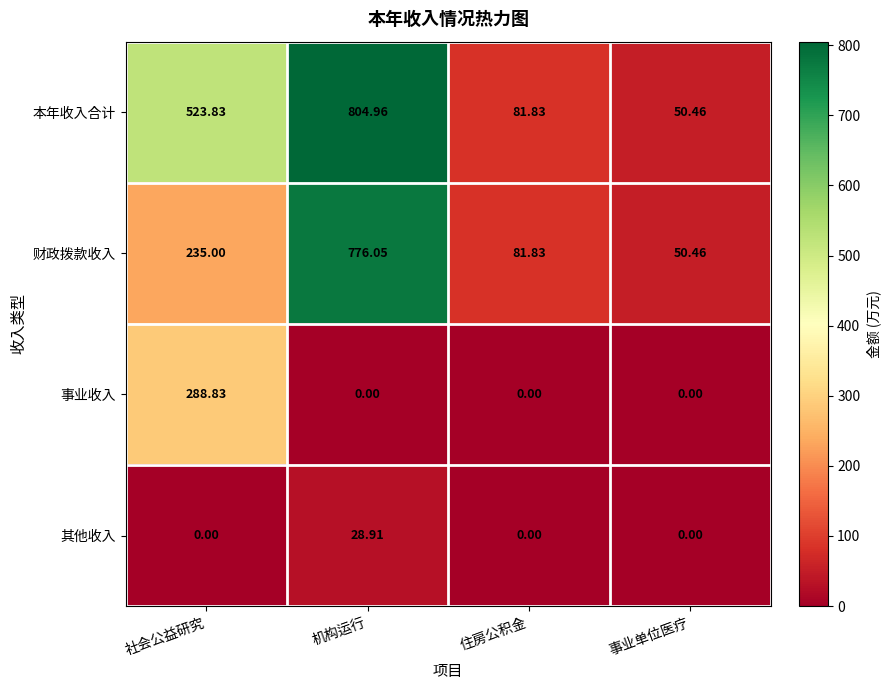

Which series has the largest range (max minus min)?

本年收入合计